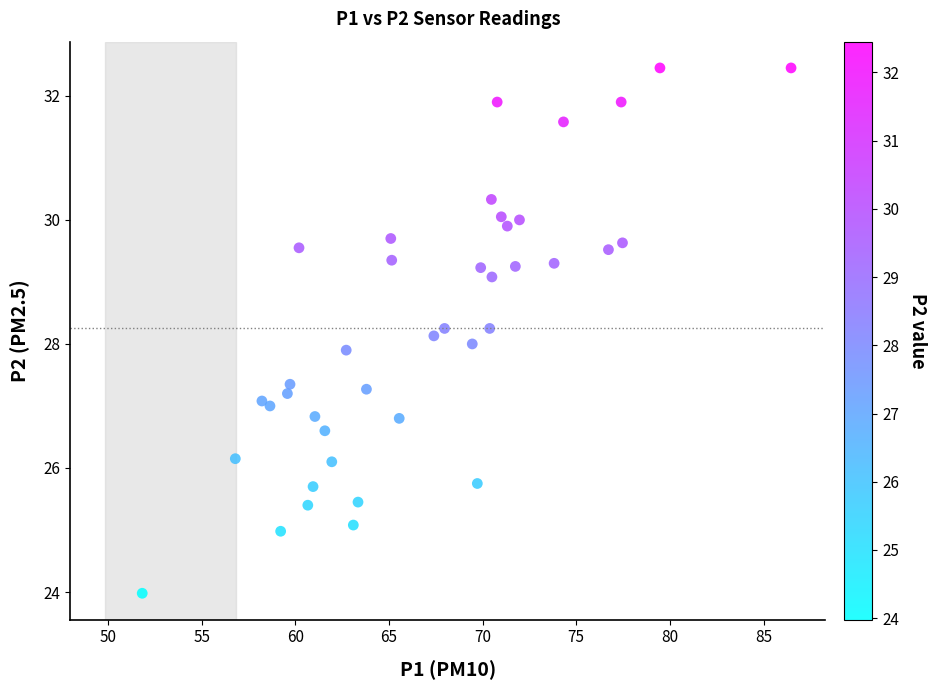

What is the range of Y values (max minus min)?

8.5